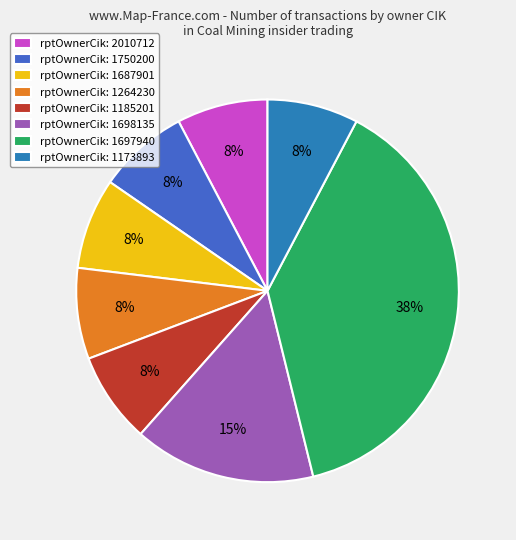

How many slices are in this pie chart?

8